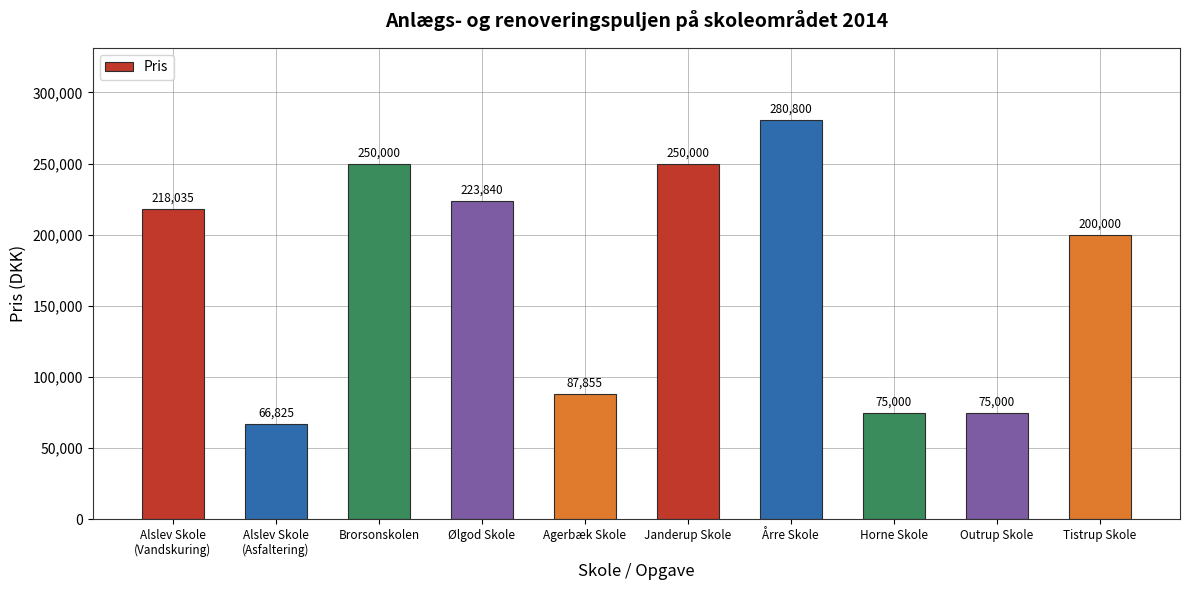

True or false: the data shows 75000 at Outrup Skole.

True